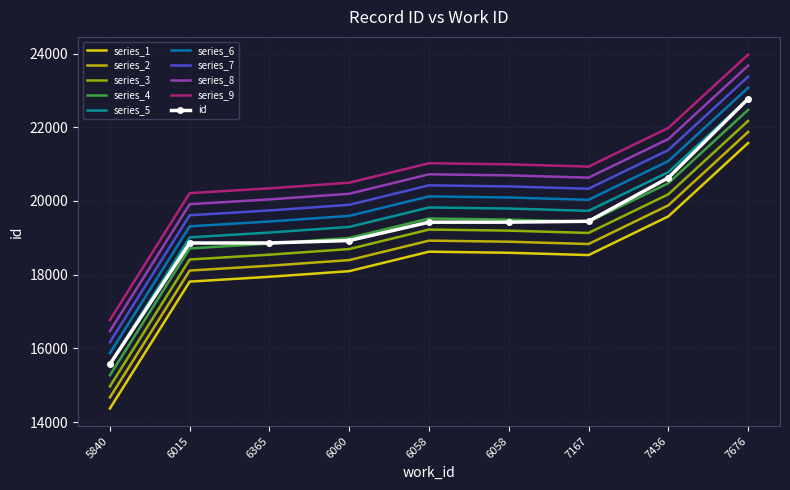

What are all the series names shown in the legend?

series_1, series_2, series_3, series_4, series_5, series_6, series_7, series_8, series_9, id